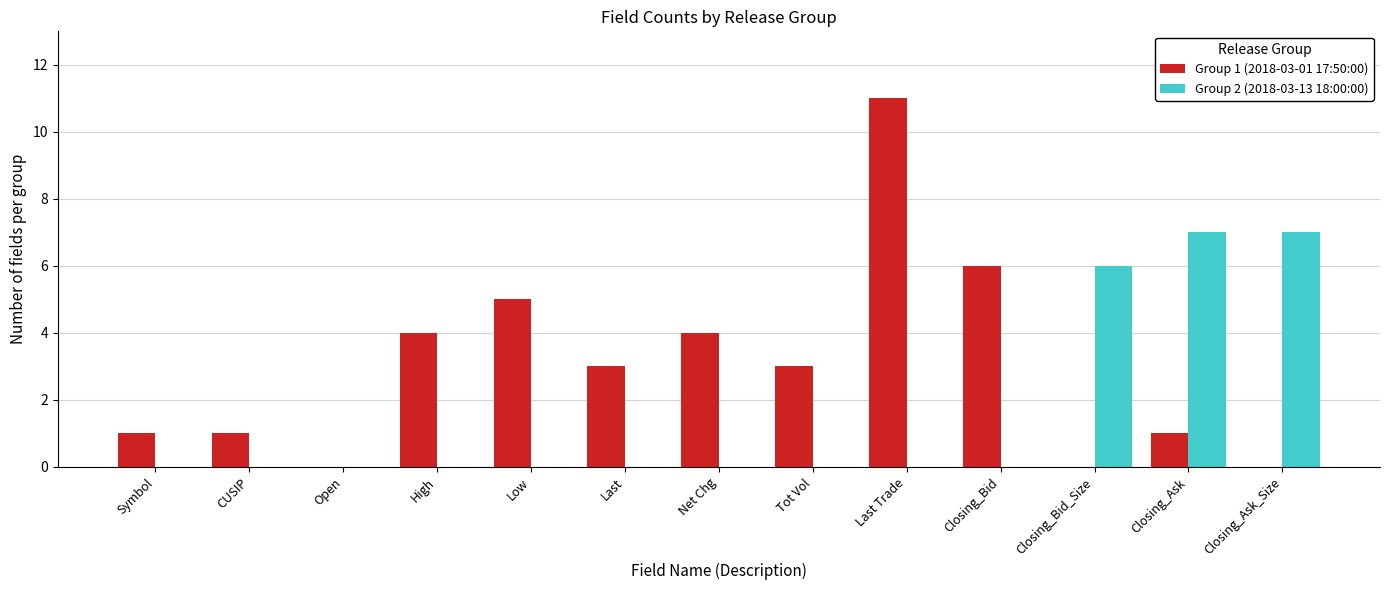

Where is Group 1 (2018-03-01 17:50:00) nearest to the value 5?

Low